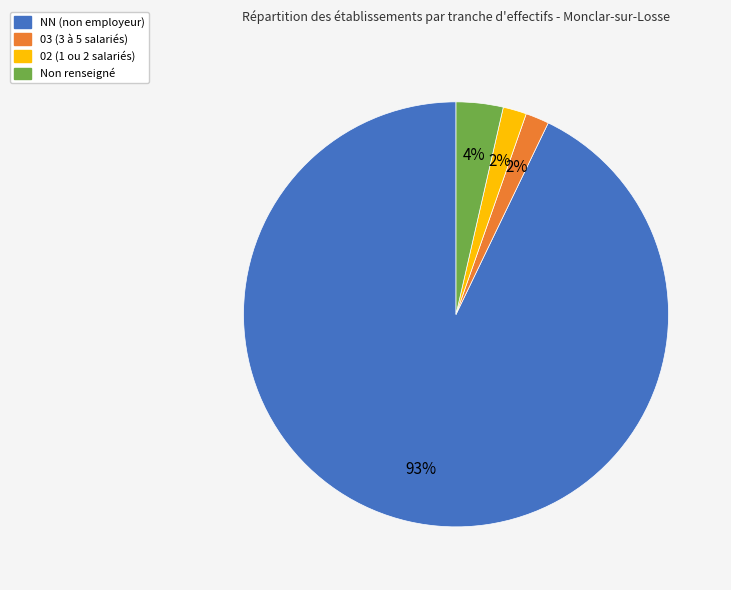

To the nearest percent, what is the average slice percentage?

25%